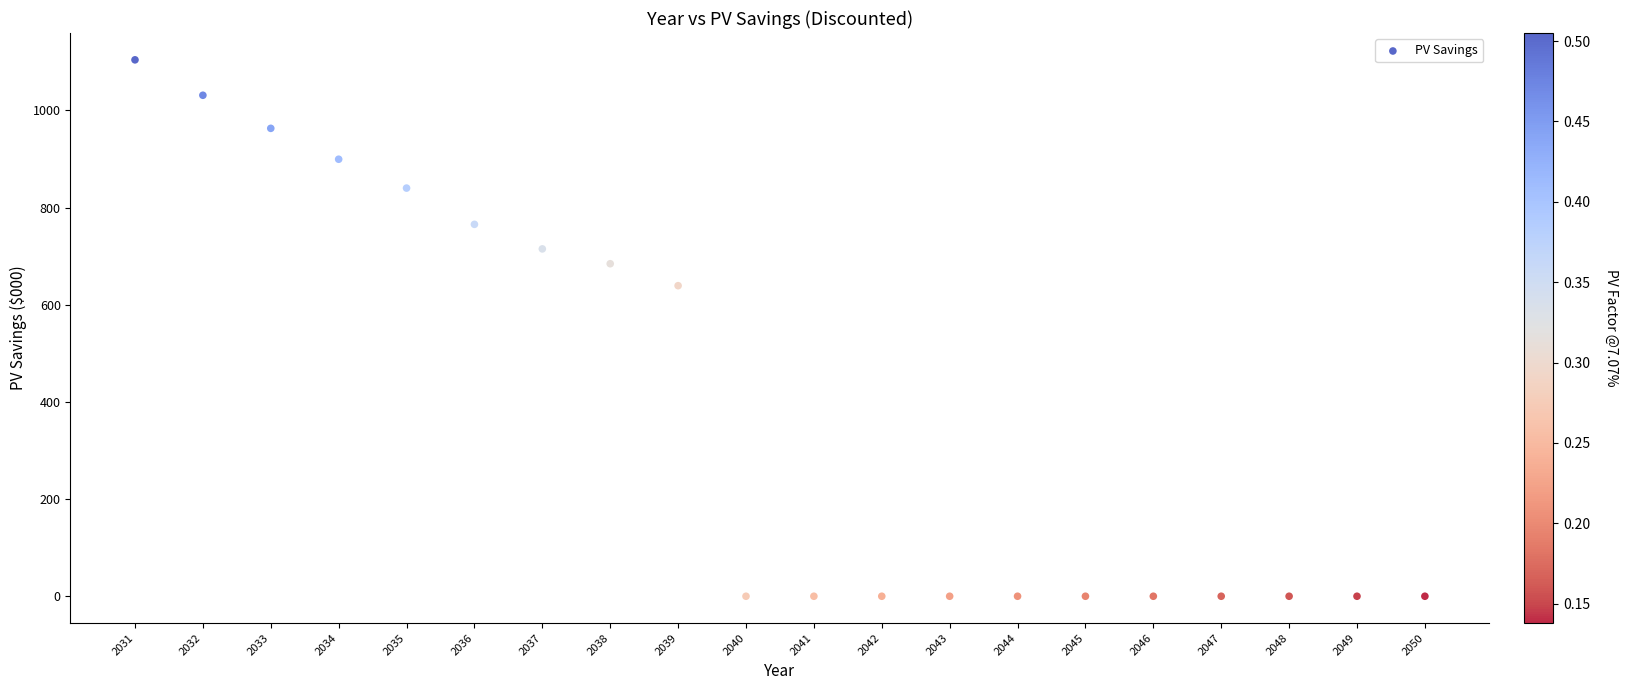

What is the range of X values (max minus min)?

19.0